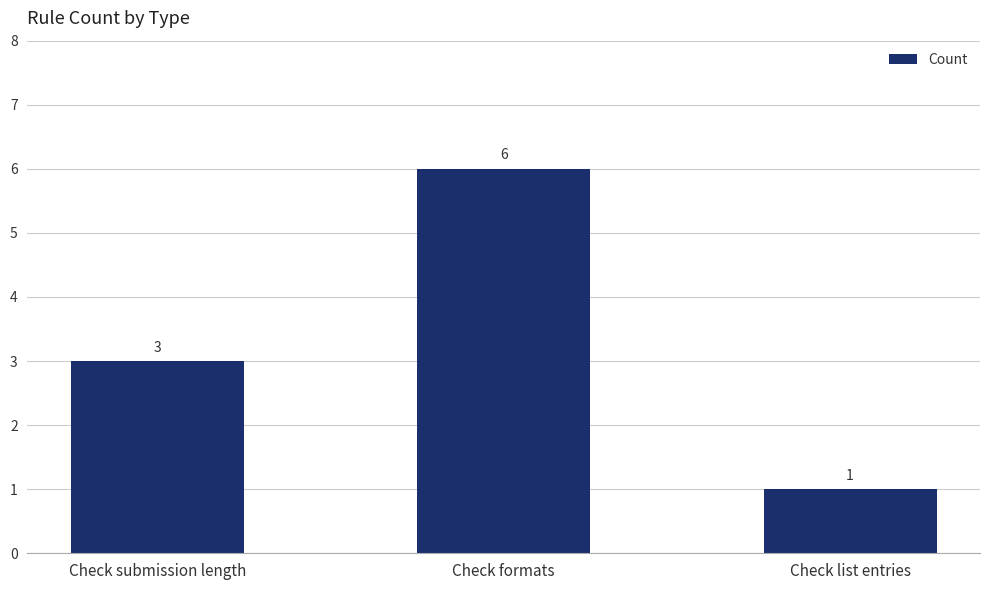

At which category does the chart reach its minimum across all series?

Check list entries